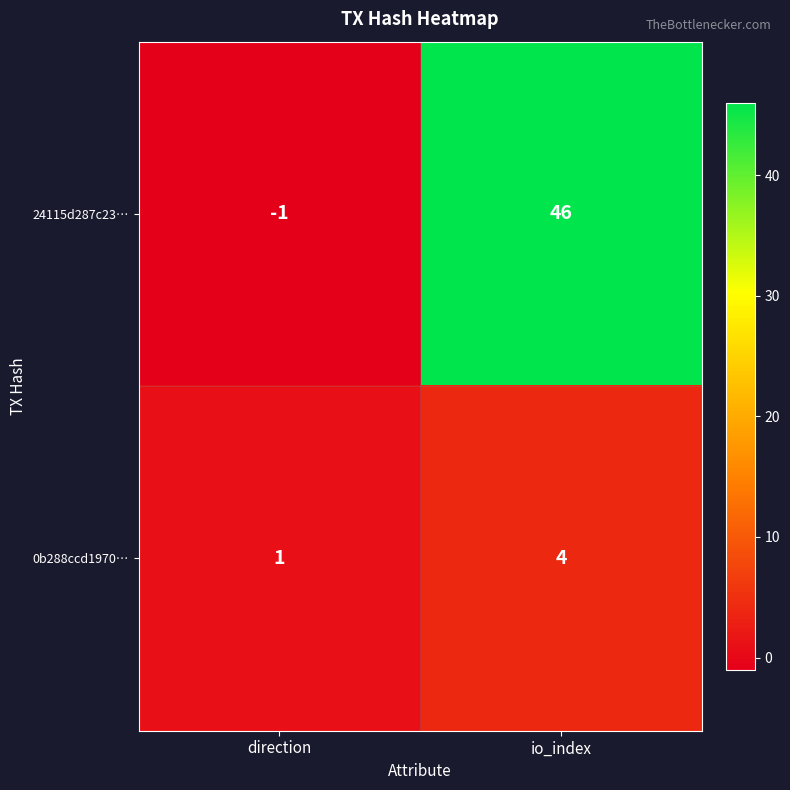

What is the sum of all 0b288ccd1970… values?

5